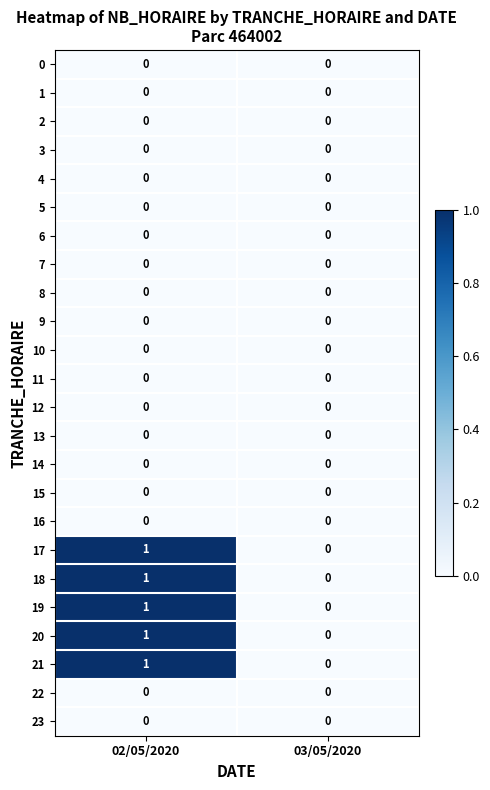

What is the spread (max minus min) of values at 02/05/2020?

1